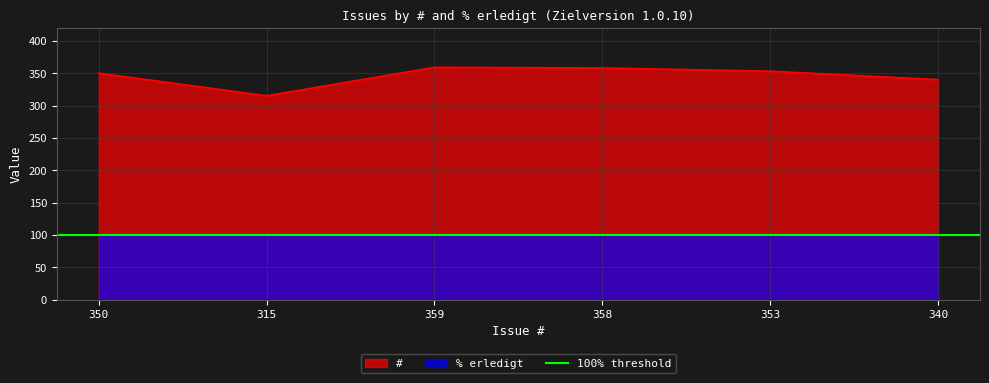

How many values are below 353?

3